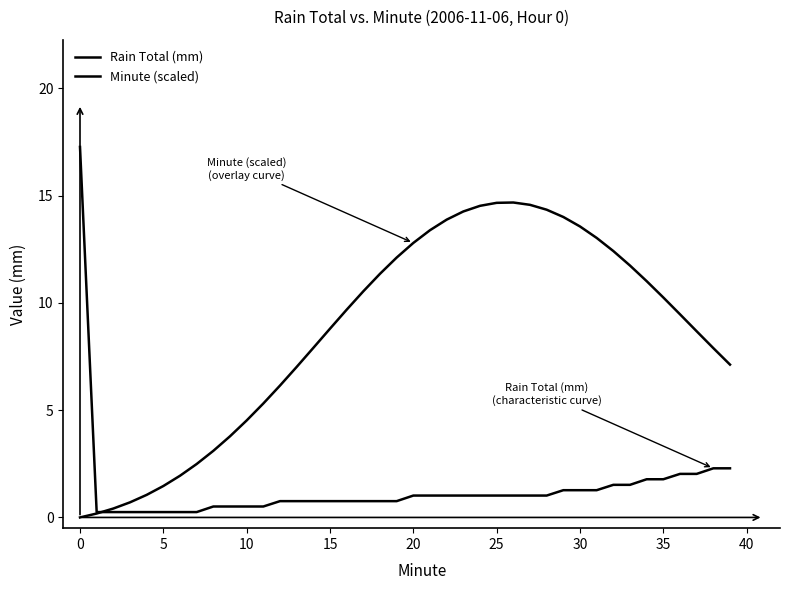

What is the difference between the maximum and second lowest values in the Rain Total (mm) series?

17.0